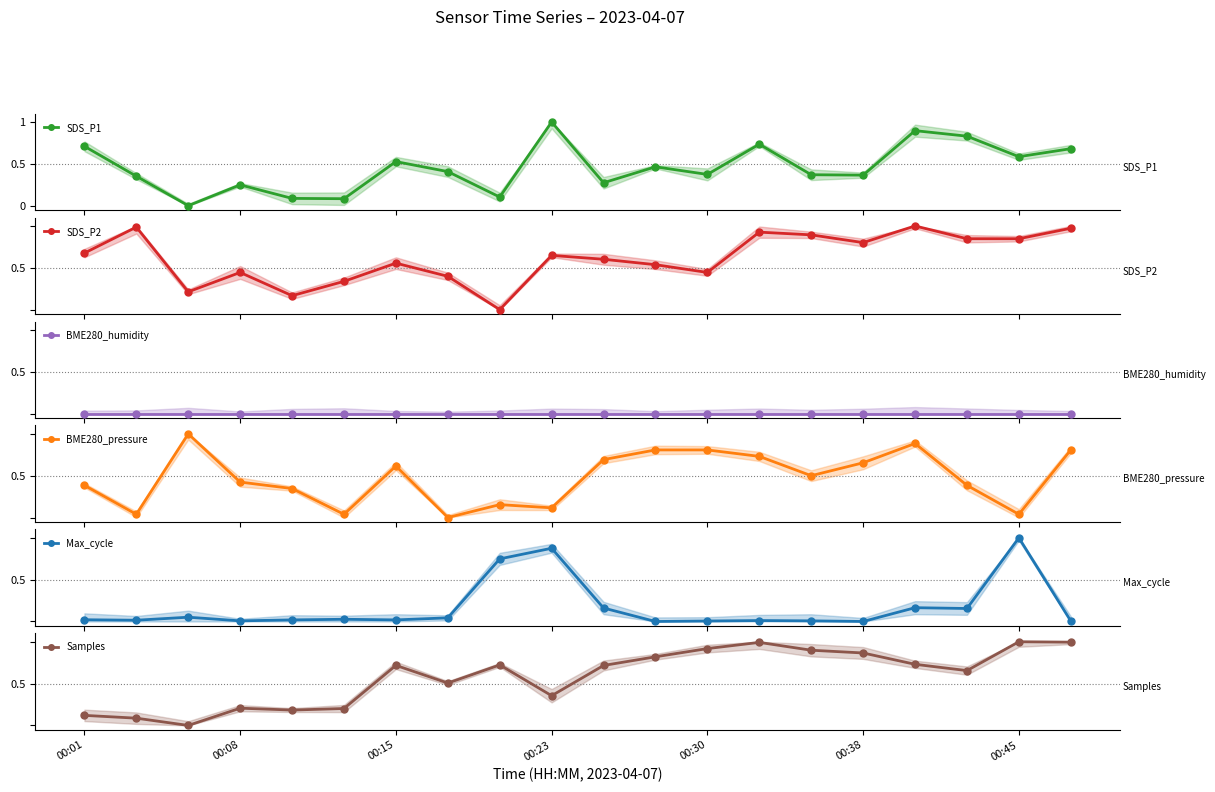

Reading left to right, list all the values displayed in this chart.

SDS_P1: 00:01=0.7	00:08=0.4	00:15=0.0	00:23=0.2	00:30=0.1	00:38=0.1	00:45=0.5	7=0.4	8=0.1	9=1.0	10=0.3	11=0.5	12=0.4	13=0.7	14=0.4	15=0.4	16=0.9	17=0.8	18=0.6	19=0.7
SDS_P2: 00:01=0.7	00:08=1.0	00:15=0.2	00:23=0.4	00:30=0.2	00:38=0.3	00:45=0.6	7=0.4	8=0.0	9=0.6	10=0.6	11=0.5	12=0.4	13=0.9	14=0.9	15=0.8	16=1.0	17=0.8	18=0.8	19=1.0
BME280_humidity: 00:01=0.0	00:08=0.0	00:15=0.0	00:23=0.0	00:30=0.0	00:38=0.0	00:45=0.0	7=0.0	8=0.0	9=0.0	10=0.0	11=0.0	12=0.0	13=0.0	14=0.0	15=0.0	16=0.0	17=0.0	18=0.0	19=0.0
BME280_pressure: 00:01=0.4	00:08=0.0	00:15=1.0	00:23=0.4	00:30=0.3	00:38=0.0	00:45=0.6	7=0.0	8=0.2	9=0.1	10=0.7	11=0.8	12=0.8	13=0.7	14=0.5	15=0.7	16=0.9	17=0.4	18=0.0	19=0.8
Max_cycle: 00:01=0.0	00:08=0.0	00:15=0.1	00:23=0.0	00:30=0.0	00:38=0.0	00:45=0.0	7=0.0	8=0.7	9=0.9	10=0.2	11=0.0	12=0.0	13=0.0	14=0.0	15=0.0	16=0.2	17=0.2	18=1.0	19=0.0
Samples: 00:01=0.1	00:08=0.1	00:15=0.0	00:23=0.2	00:30=0.2	00:38=0.2	00:45=0.7	7=0.5	8=0.7	9=0.4	10=0.7	11=0.8	12=0.9	13=1.0	14=0.9	15=0.9	16=0.7	17=0.7	18=1.0	19=1.0